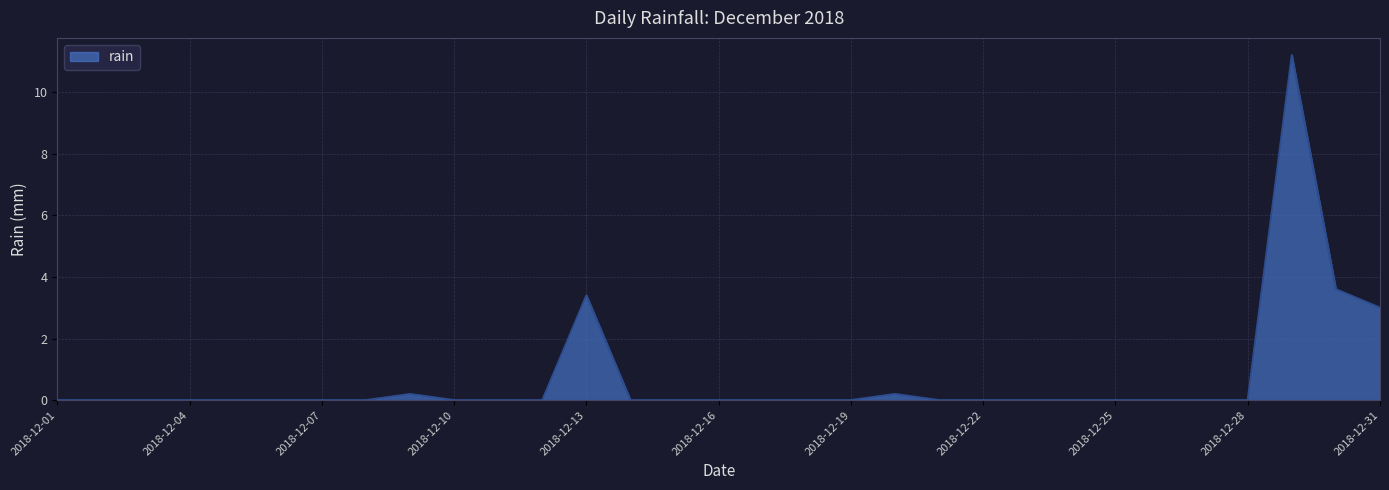

Reading left to right, transcribe all the data shown in this chart.

0.0	0.0	0.0	0.0	0.0	0.0	0.0	0.0	0.2	0.0	0.0	0.0	3.4	0.0	0.0	0.0	0.0	0.0	0.0	0.2	0.0	0.0	0.0	0.0	0.0	0.0	0.0	0.0	11.2	3.6	3.0